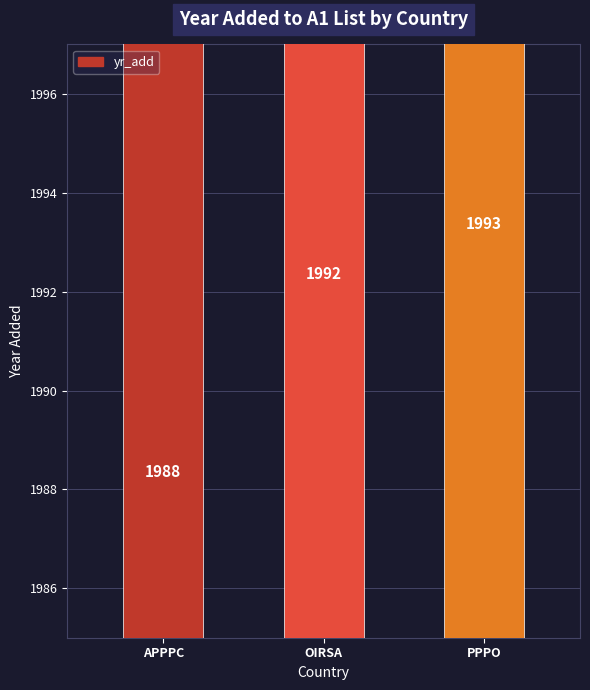

Count the number of categories in the chart.

3